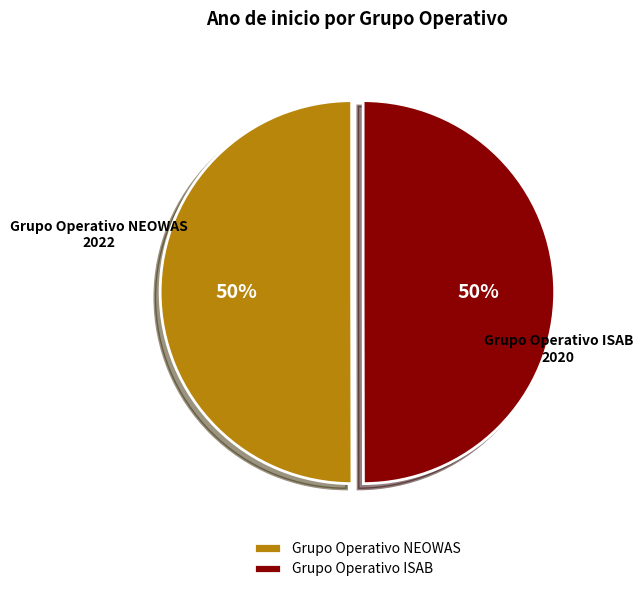

How many segments does this pie chart have?

2